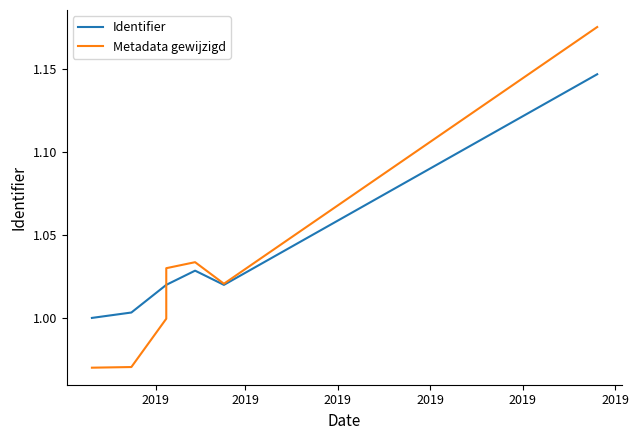

How many lines are shown in the chart?

2